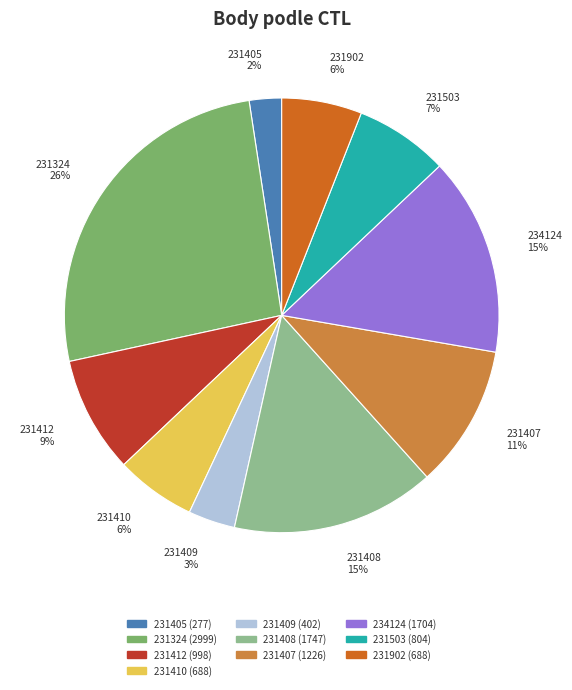

To the nearest percent, what is the average slice percentage?

10%